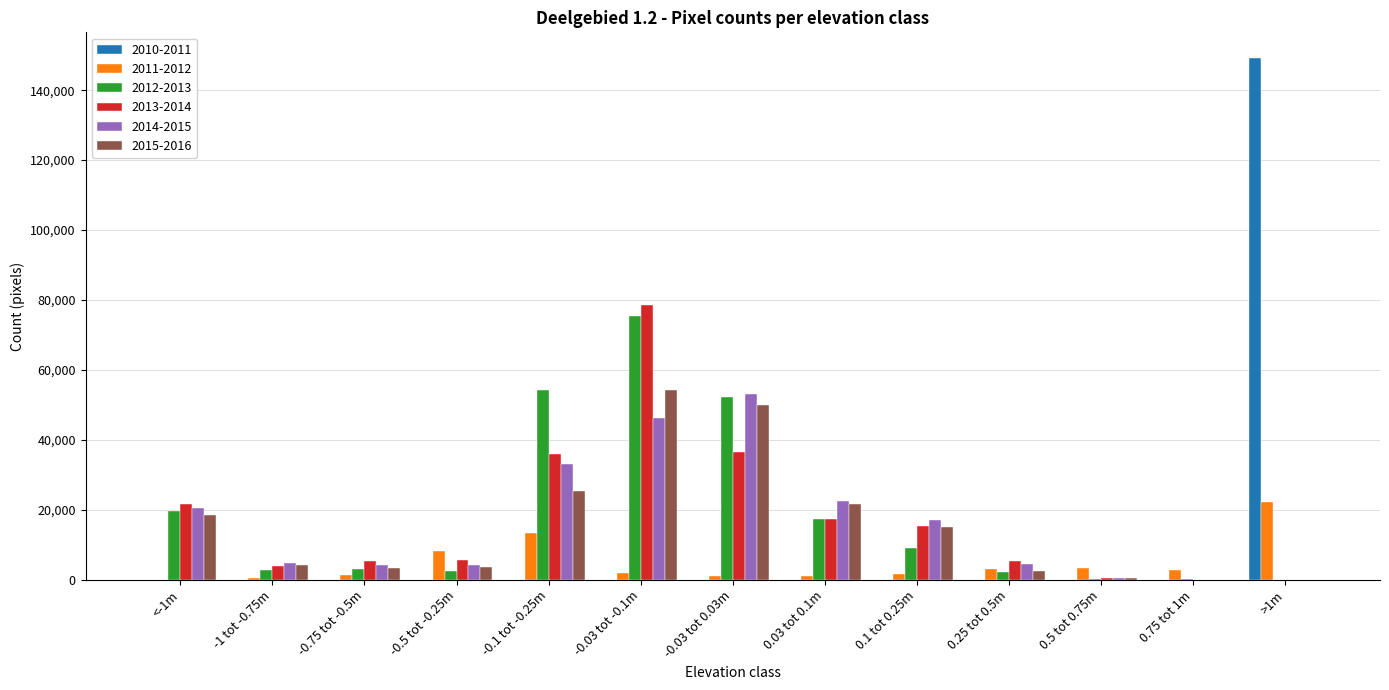

Where does the 2011-2012 series first go above 2048?

-0.5 tot -0.25m